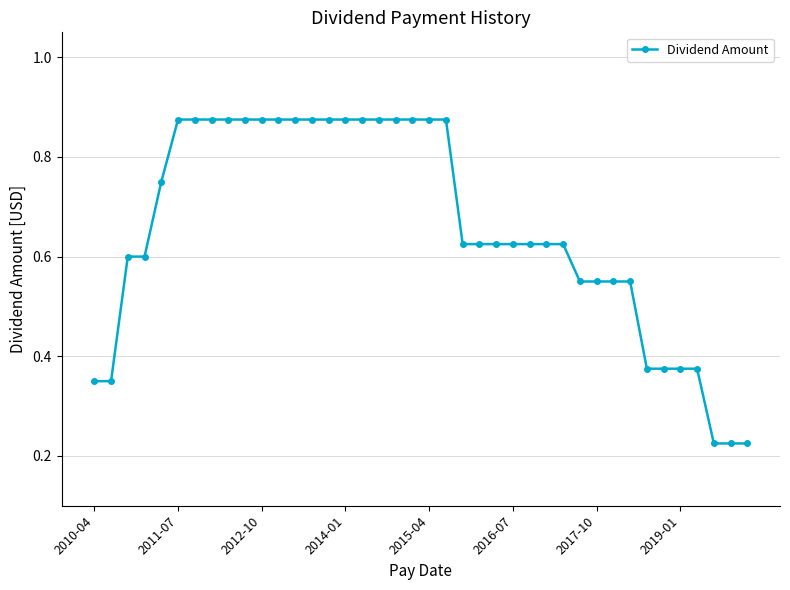

Count the number of categories in the chart.

40